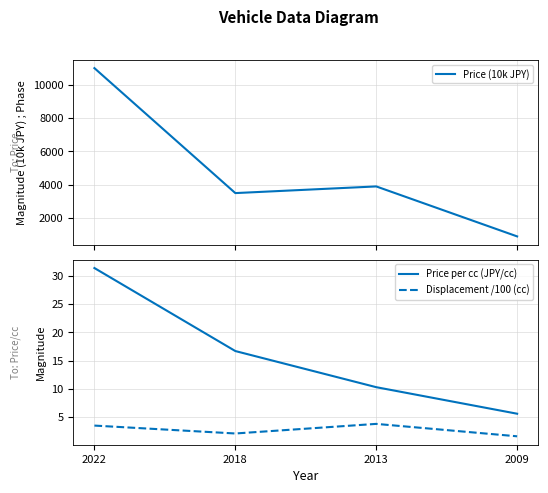

True or false: Displacement /100 (cc) has more than 0 points higher than both neighbors.

True